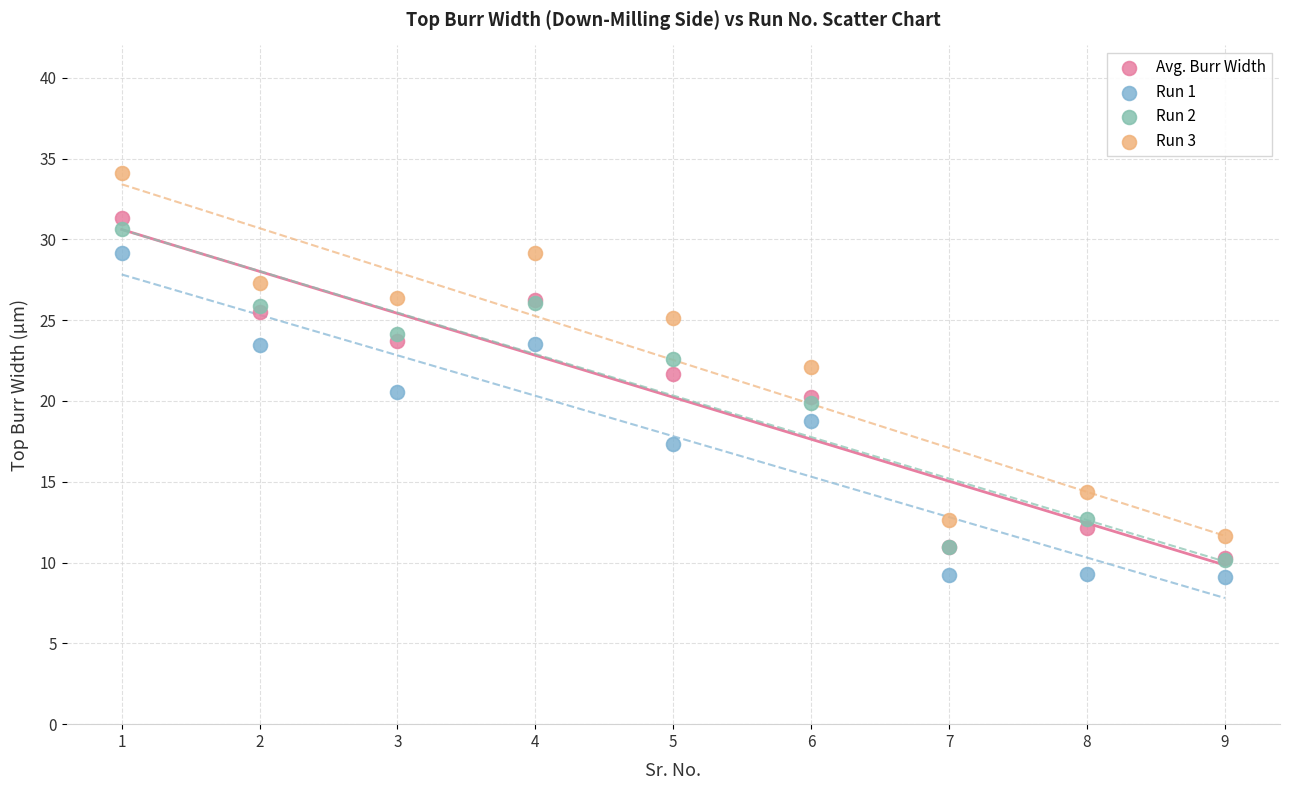

Which series reaches the minimum Y coordinate?

Run 1